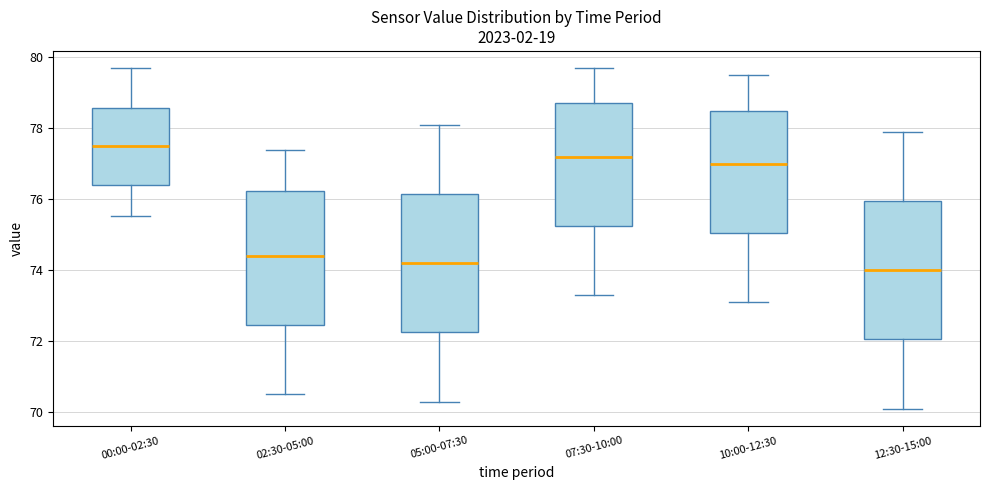

Reading left to right, transcribe this box plot: for each box, give where its median line is, the range the box spans, and where its two whiskers end, as read against the y-axis. The values are not printed on the chart, so give them approximately, as read against the axis.

00:00-02:30: median 77.6, box 76.4 to 78.6, whiskers 75.6 to 79.8
02:30-05:00: median 74.4, box 72.4 to 76.2, whiskers 70.6 to 77.4
05:00-07:30: median 74.2, box 72.2 to 76.2, whiskers 70.4 to 78.2
07:30-10:00: median 77.2, box 75.2 to 78.8, whiskers 73.4 to 79.8
10:00-12:30: median 77.0, box 75.0 to 78.6, whiskers 73.2 to 79.6
12:30-15:00: median 74.0, box 72.0 to 76.0, whiskers 70.2 to 78.0